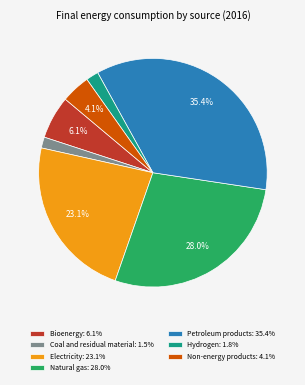

Combined, do Coal and residual material: 1.5% and Non-energy products: 4.1% account for over 50%?

No